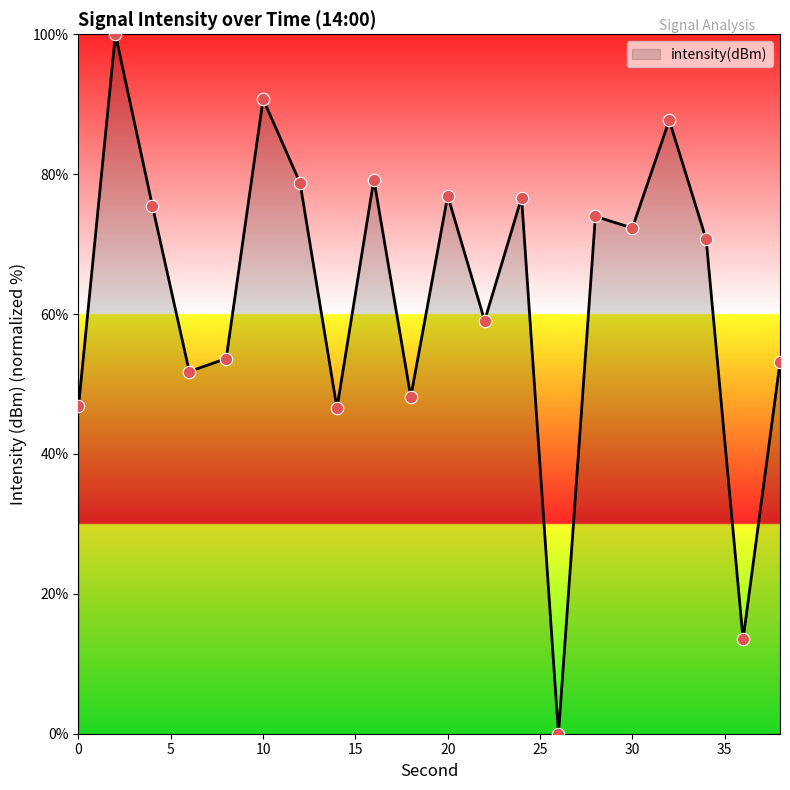

What is the greatest value displayed?

100.0